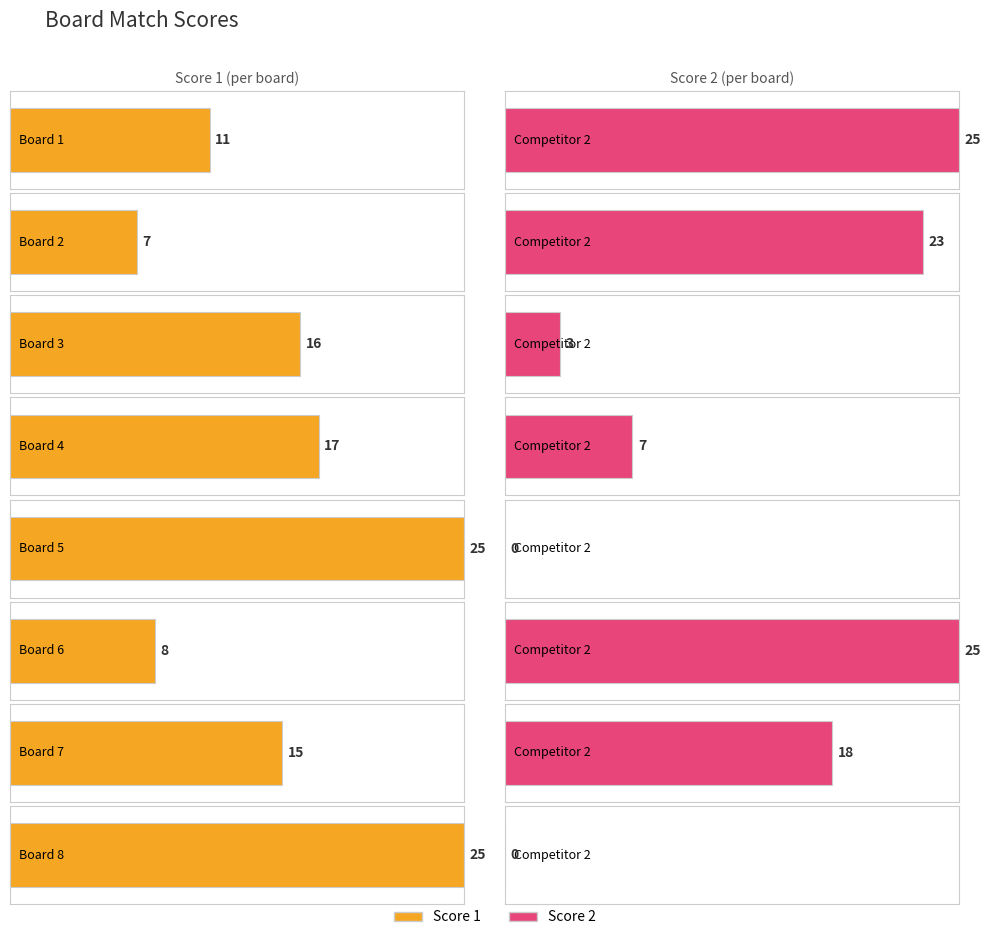

Reading left to right, transcribe all the data shown in this chart.

Score 1: Board 1=11	Board 2=7	Board 3=16	Board 4=17	Board 5=25	Board 6=8	Board 7=15	Board 8=25
Score 2: Board 1=25	Board 2=23	Board 3=3	Board 4=7	Board 5=0	Board 6=25	Board 7=18	Board 8=0